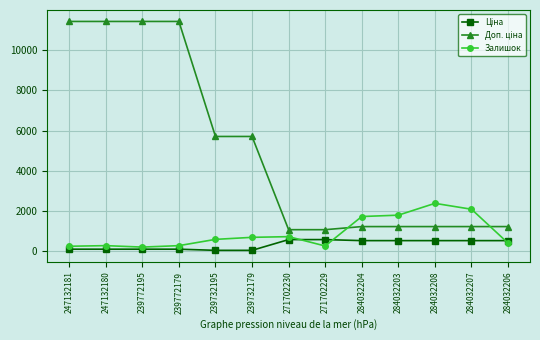

Which series changed the most between 284032208 and 284032206?

Залишок